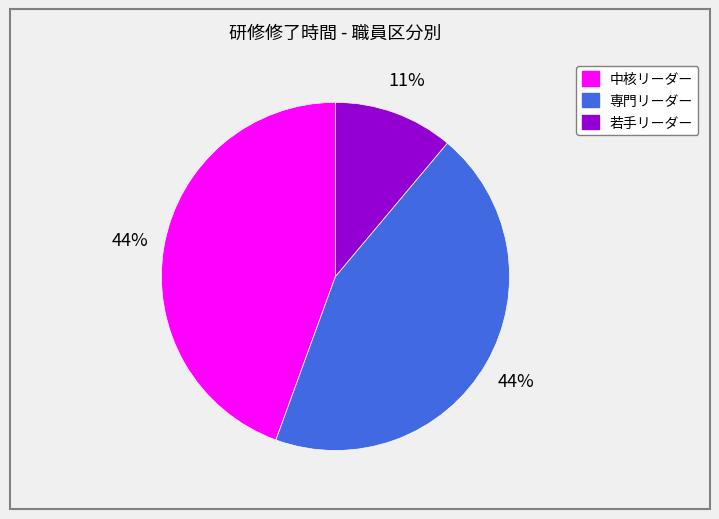

Which slice is the smallest?

若手リーダー